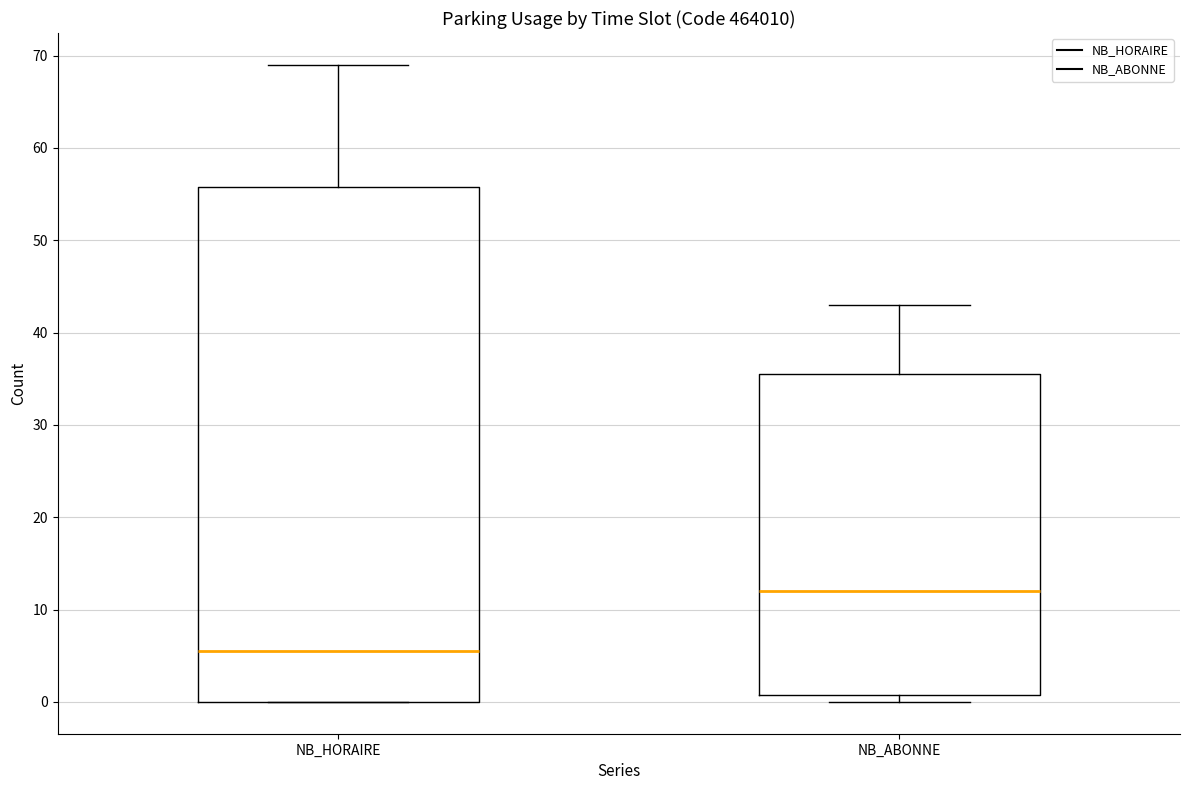

Where is the lower edge of the box for NB_HORAIRE on the y-axis? The values are not printed on the chart, so give them approximately, as read against the axis.

0